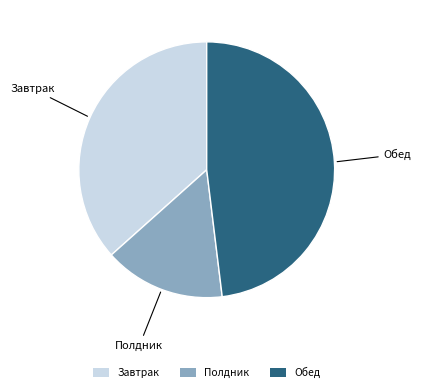

Does any single category account for the majority?

No